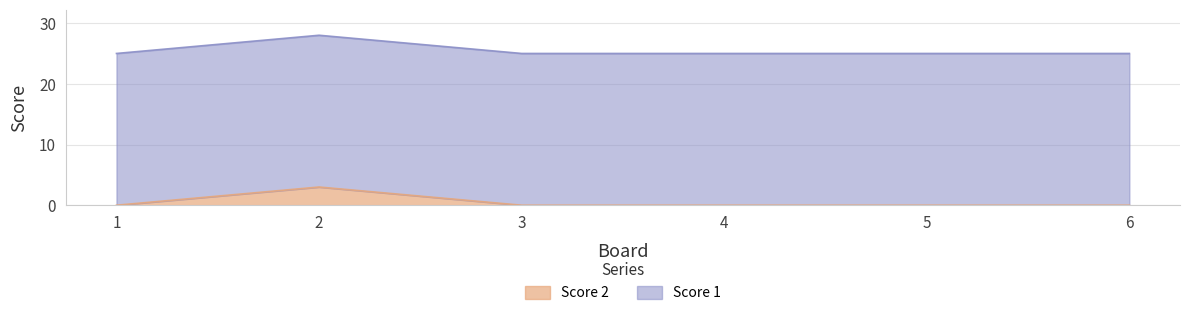

What is the difference between the maximum and minimum values?

3